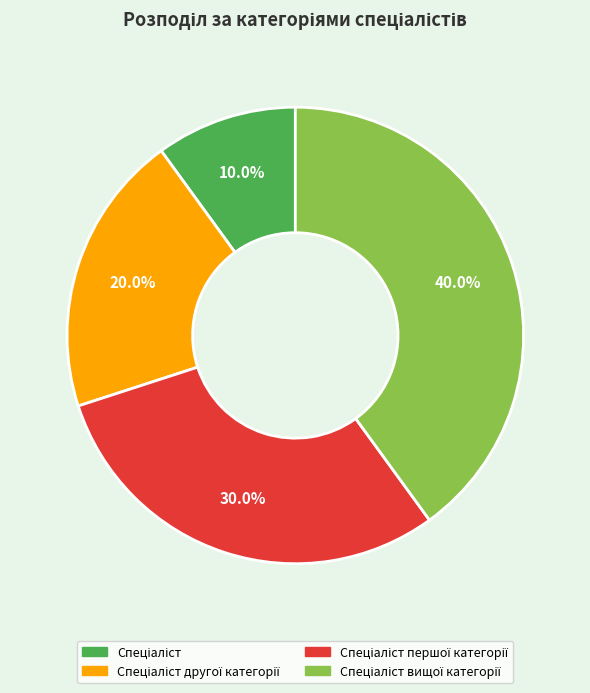

Does any single category account for the majority?

No